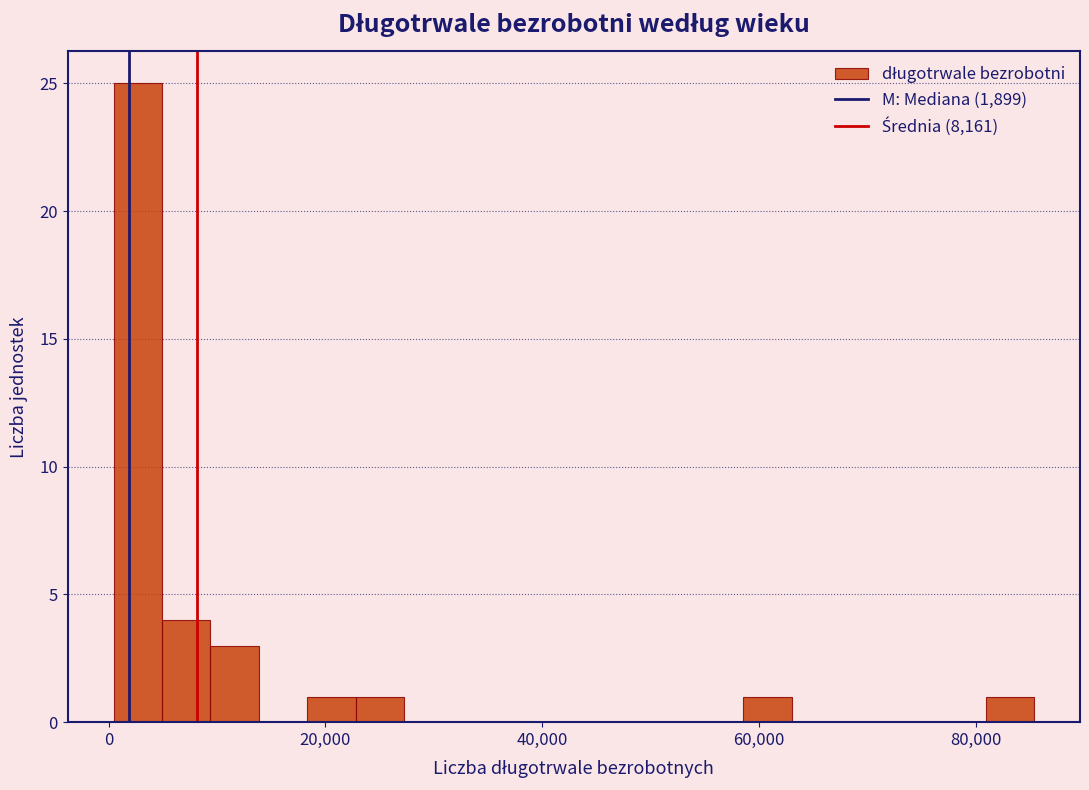

Around what value on the x-axis is the tallest bar? Give the approximate position of its centre, as read against the axis.

2000